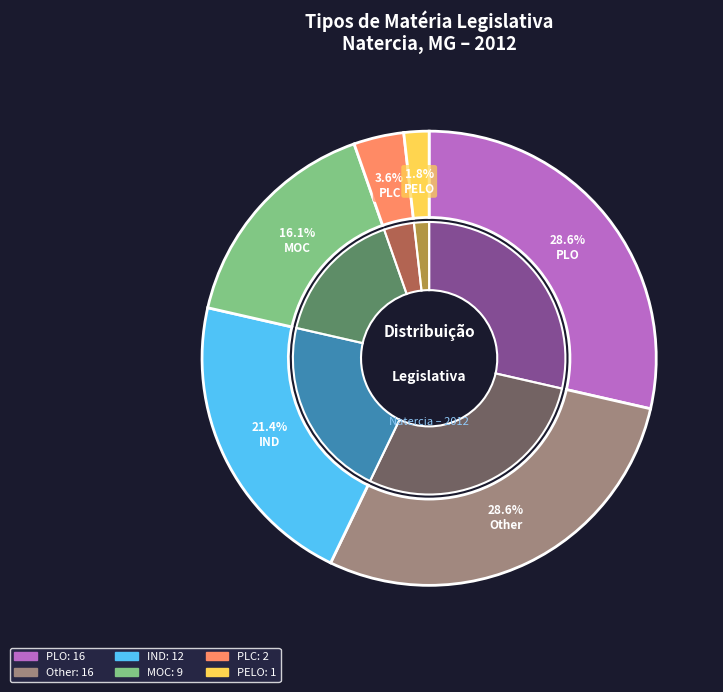

True or false: MOC accounts for 7% of the total.

False